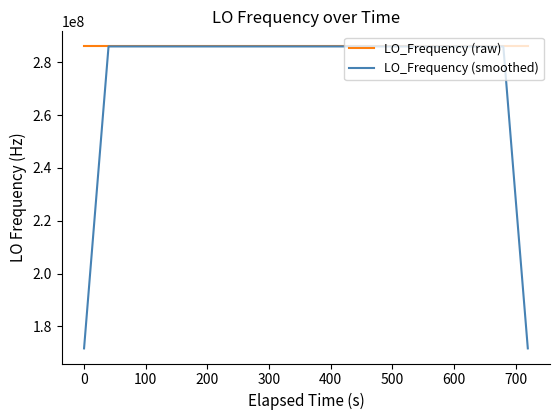

What is the greatest value displayed?

286047003.5